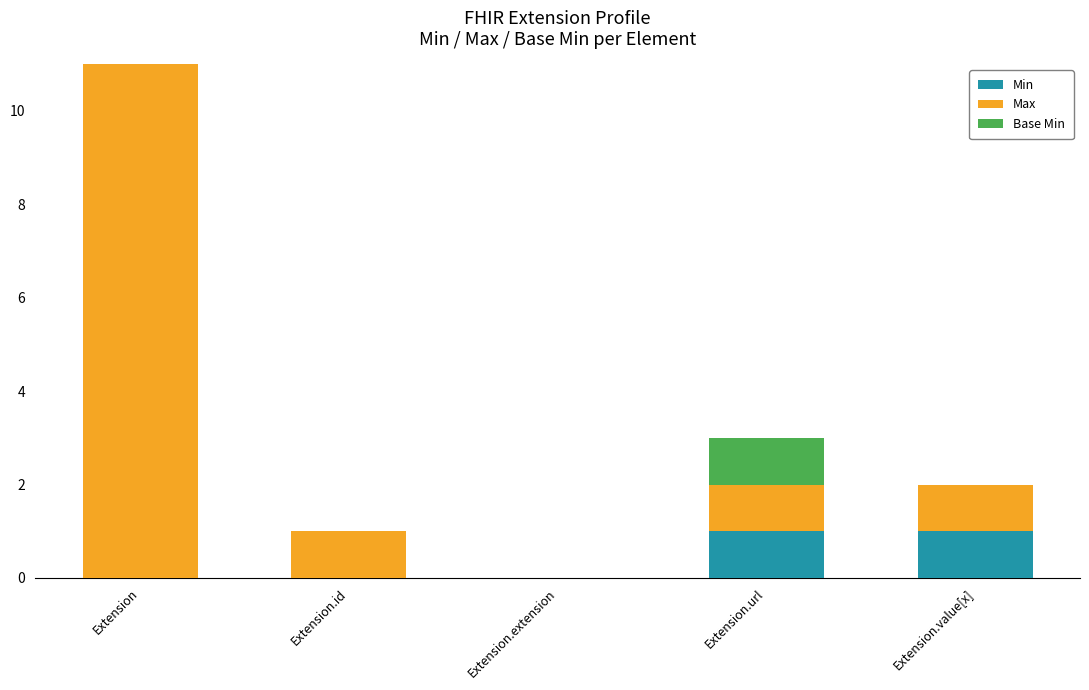

What position from the right is Extension.url?

2